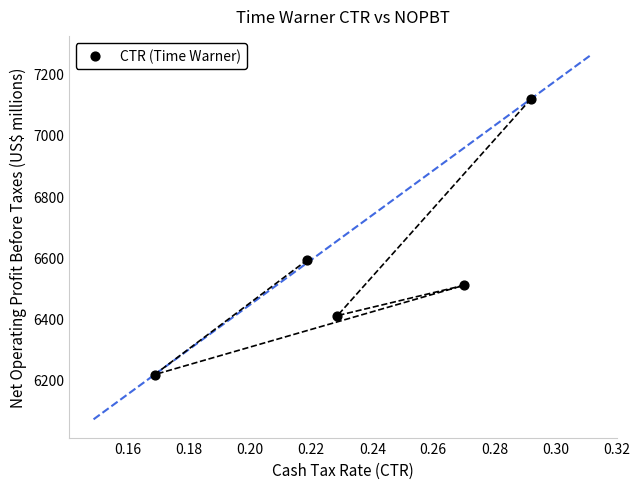

What Y value in the scatter plot is closest to 6667?

6591